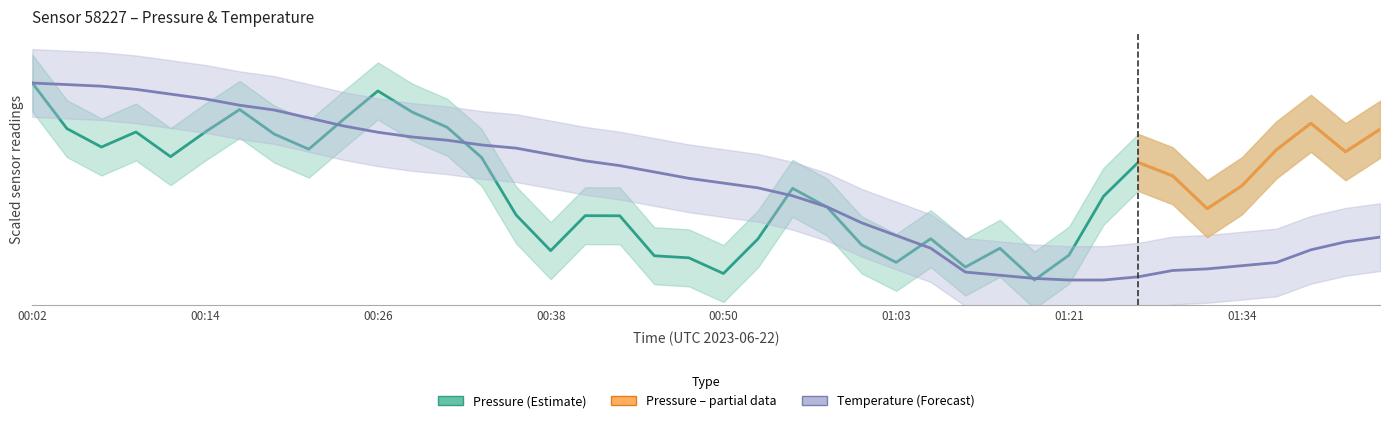

What is the difference between the pressure values at 01:21 and 01:39?

53.5